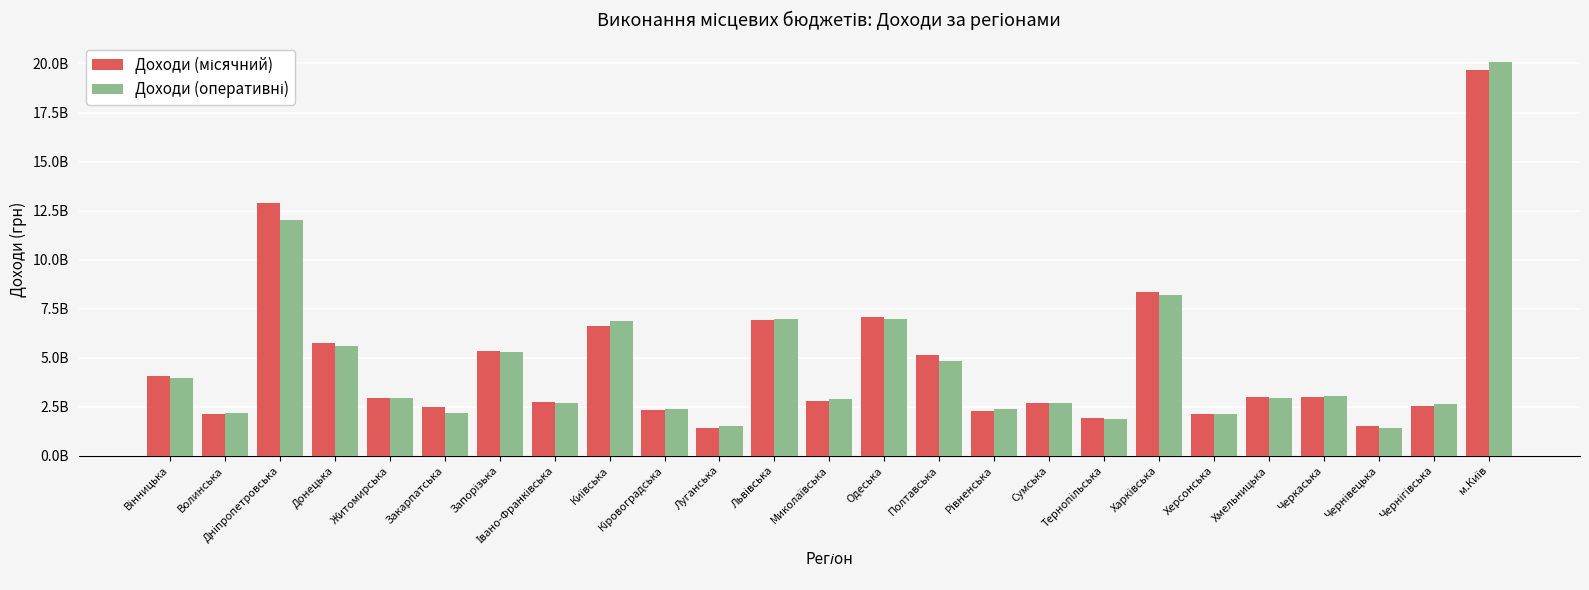

At which label is Доходи (оперативні) closest to 10740798748?

Дніпропетровська